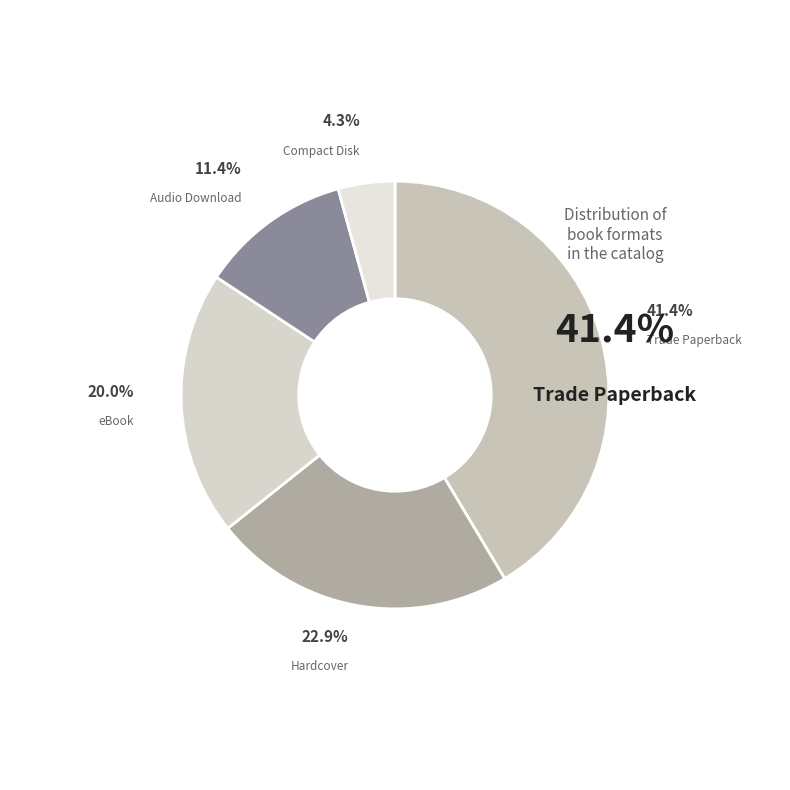

What is the smallest slice in the pie chart?

Compact Disk